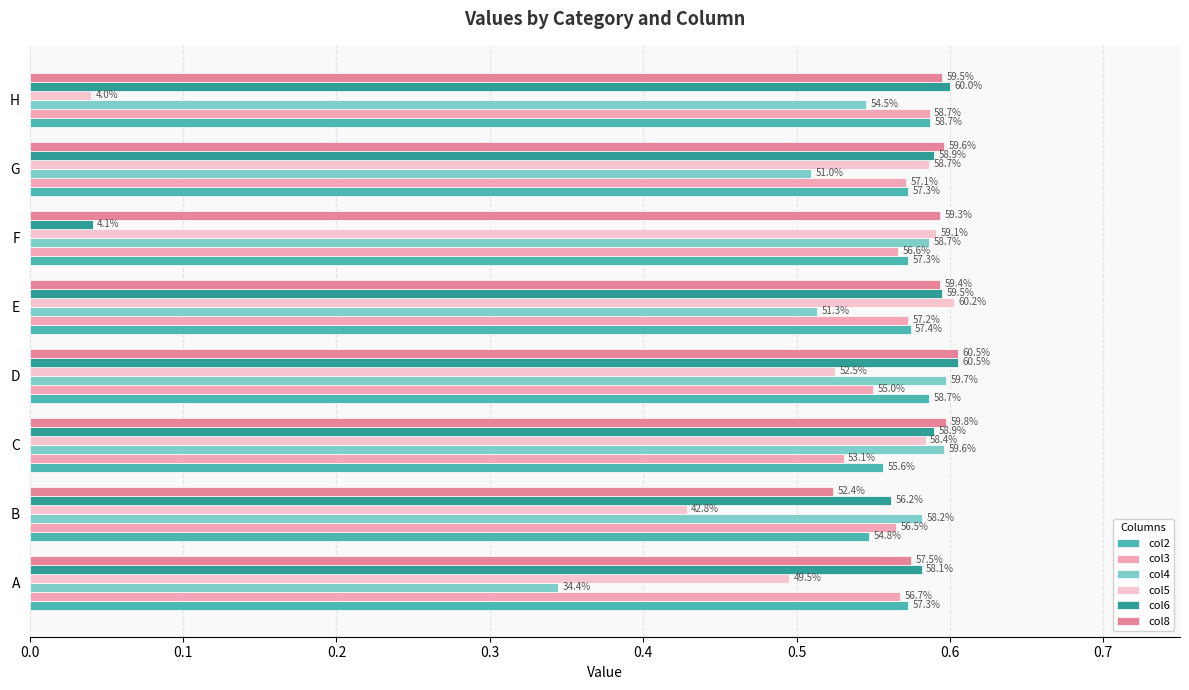

What are all the series names shown in the legend?

col2, col3, col4, col5, col6, col8